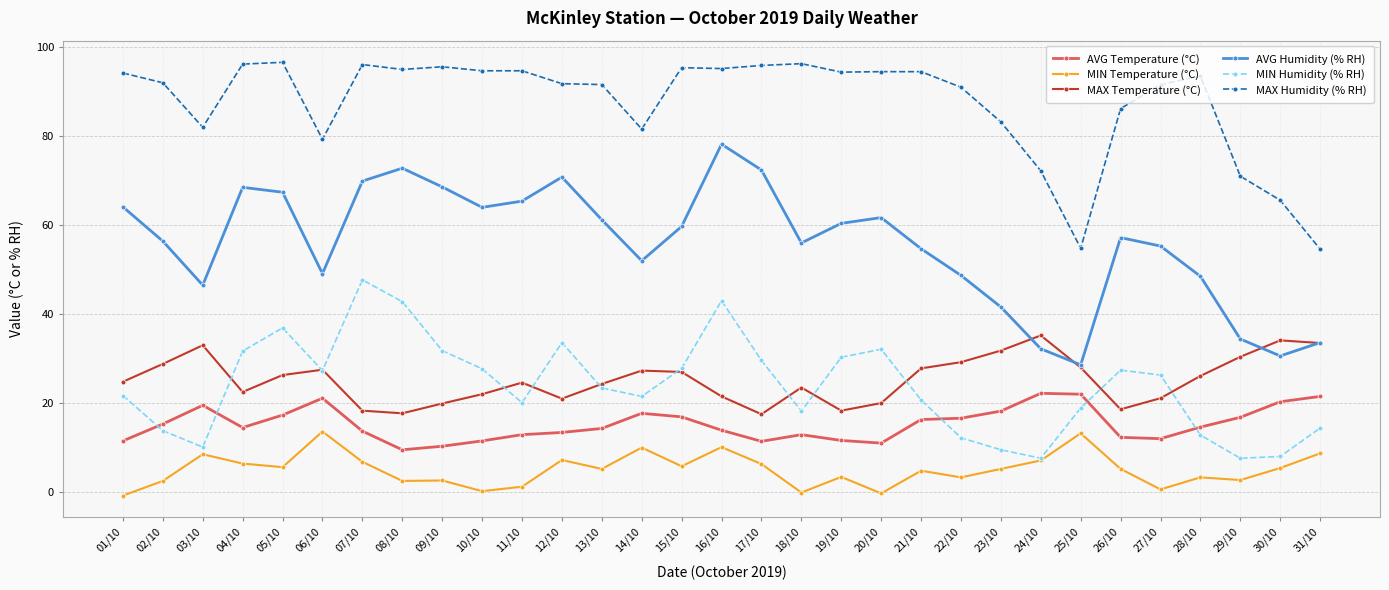

Where is the first local maximum for MAX Temperature (°C)?

03/10